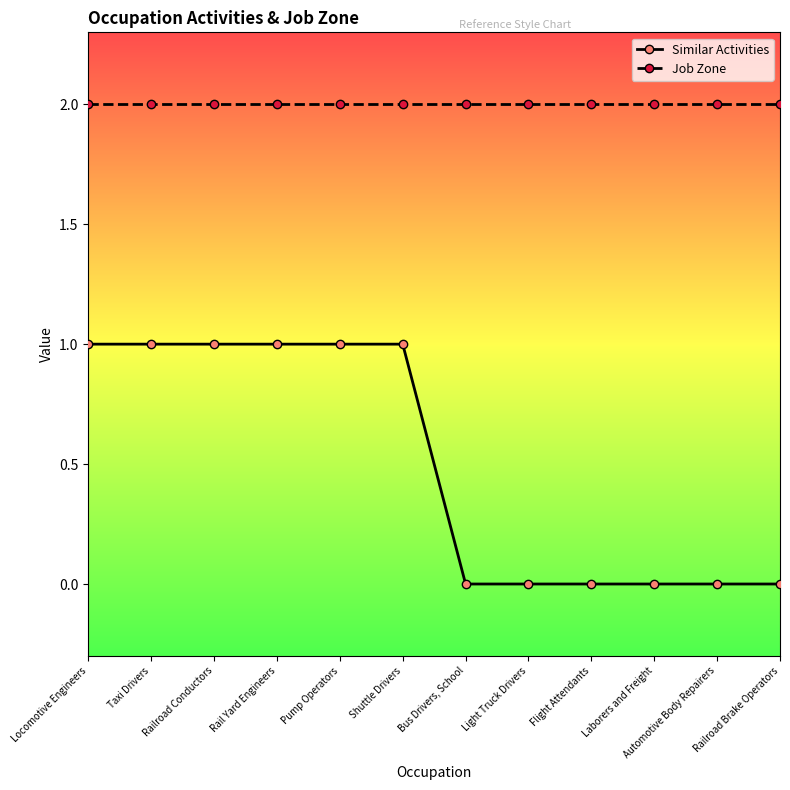

Reading left to right, extract all data points from this chart.

Similar Activities: 1	1	1	1	1	1	0	0	0	0	0	0
Job Zone: 2	2	2	2	2	2	2	2	2	2	2	2